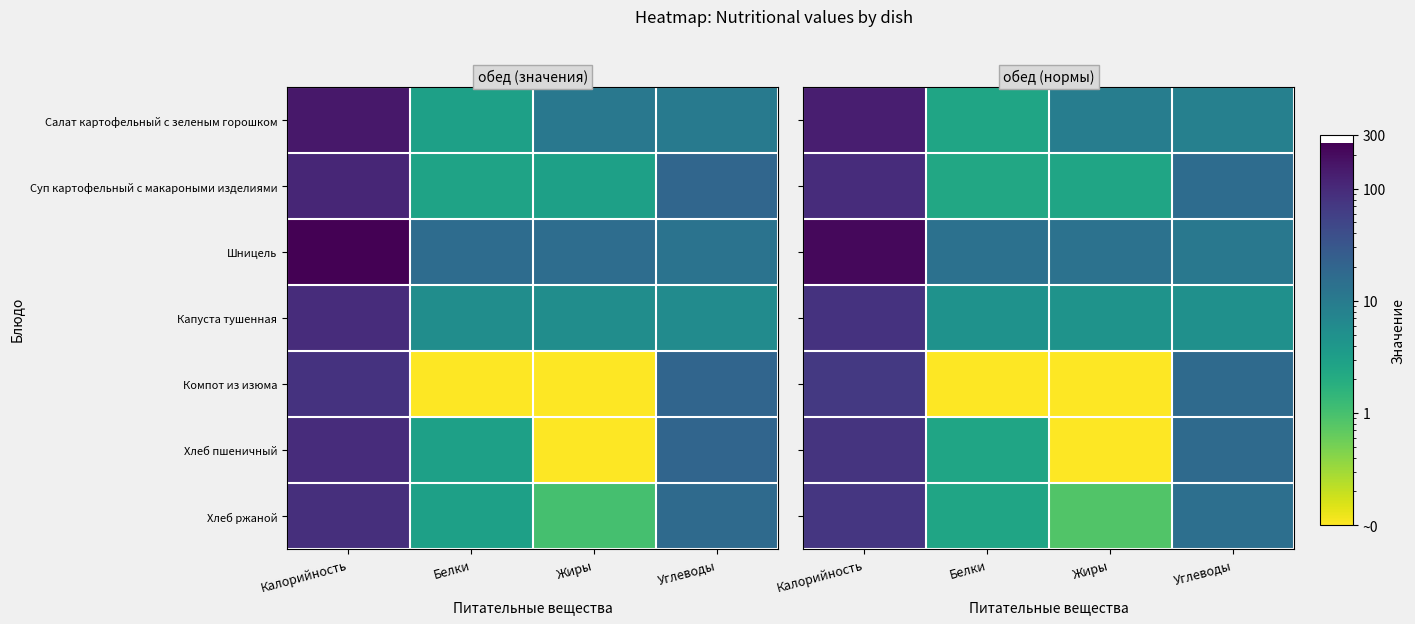

What is the greatest value displayed?

218.4